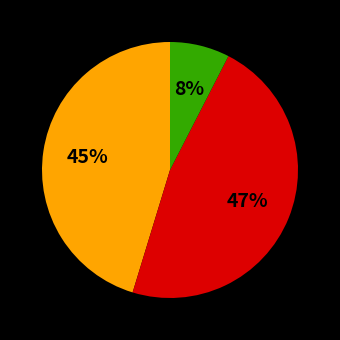

To the nearest percent, what is the average slice percentage?

33%